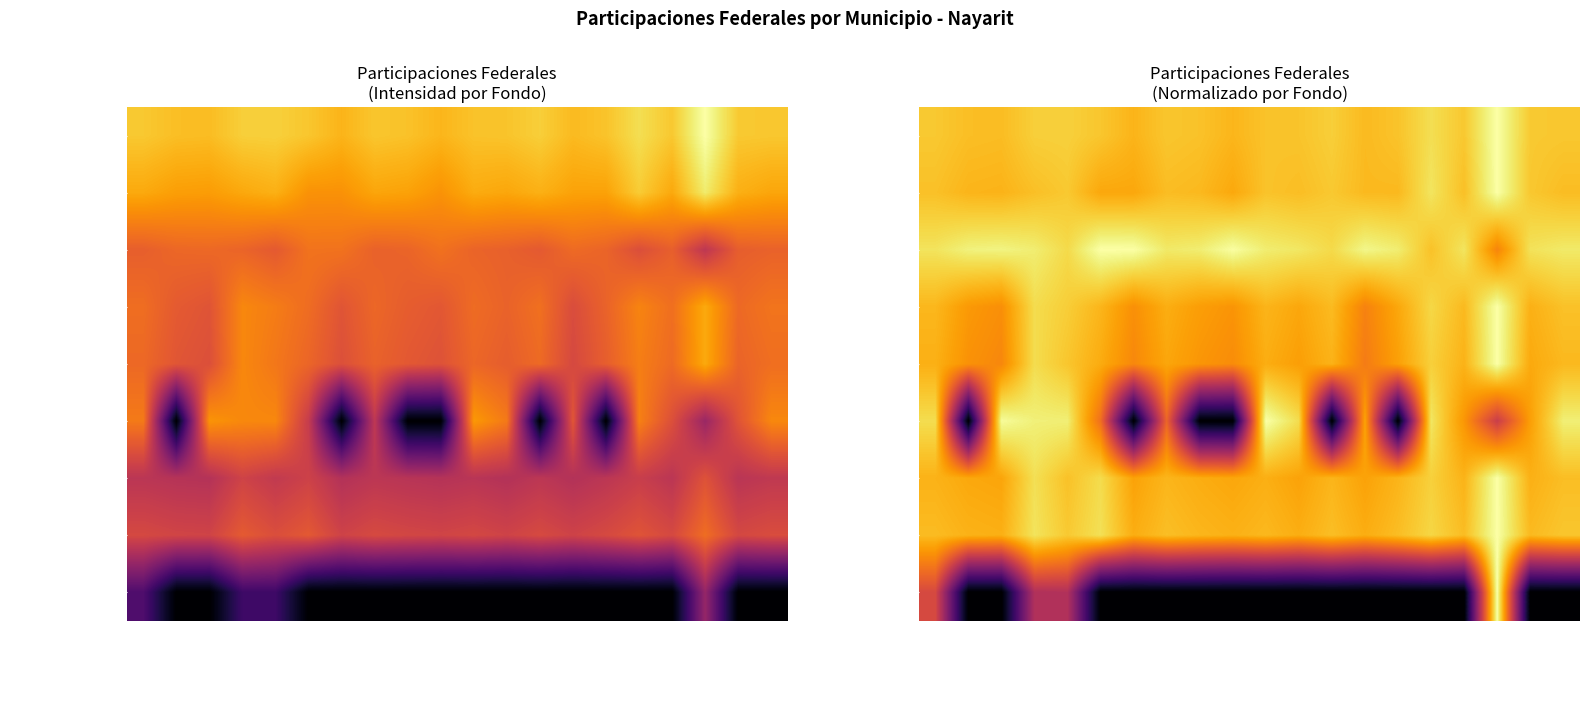

At which category is the sum across all series the highest?

TEPIC